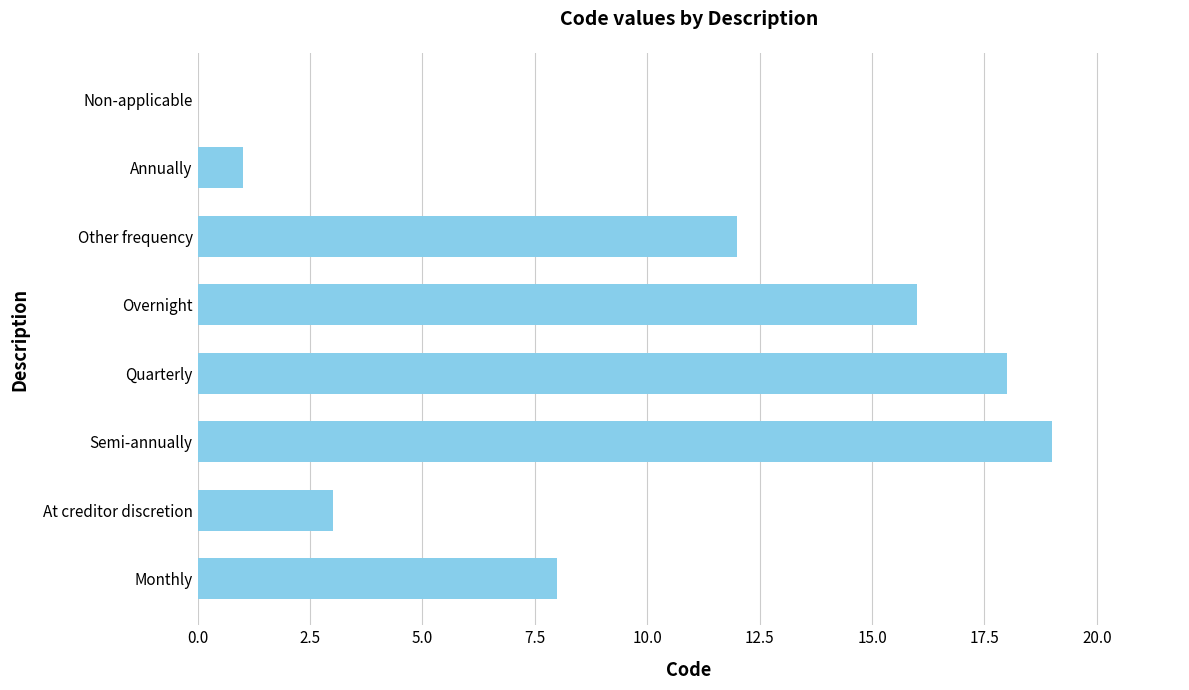

Is it true that the value at Quarterly is 27?

False